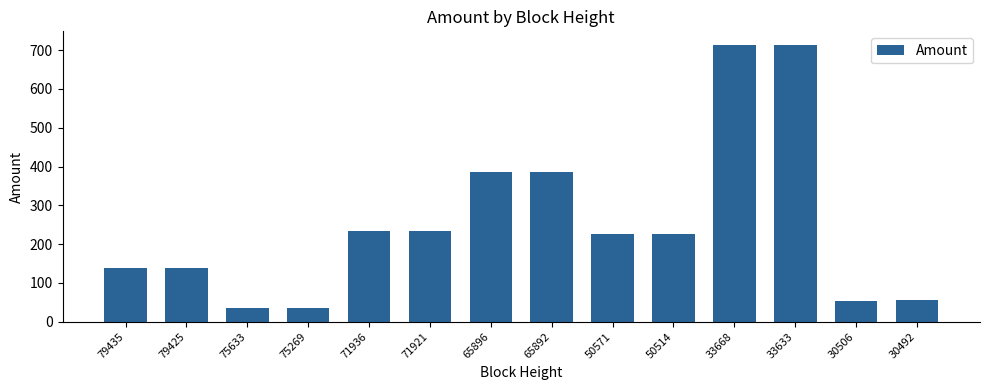

Count the number of data series in this chart.

1